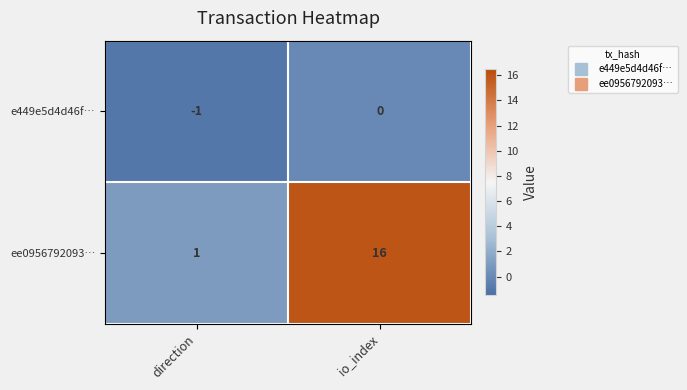

Where is e449e5d4d46f… nearest to the value 0?

io_index